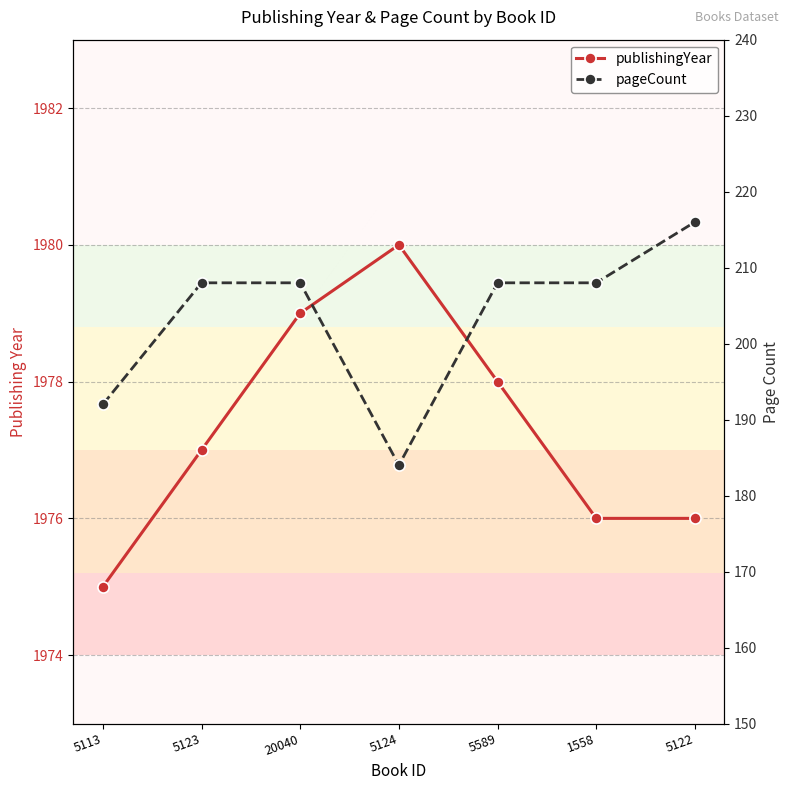

Where is the first local maximum for publishingYear?

5124